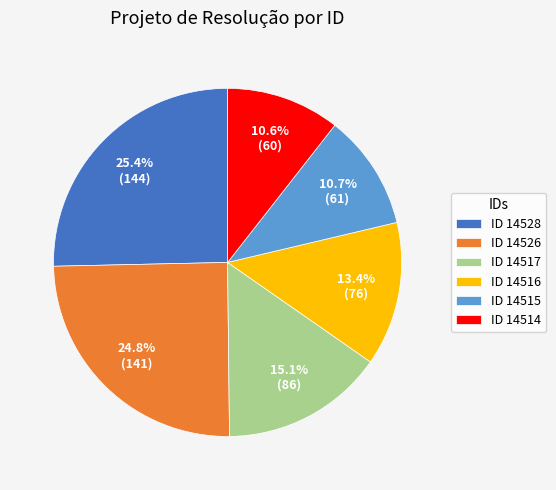

Combined, do ID 14515 and ID 14517 account for over 50%?

No